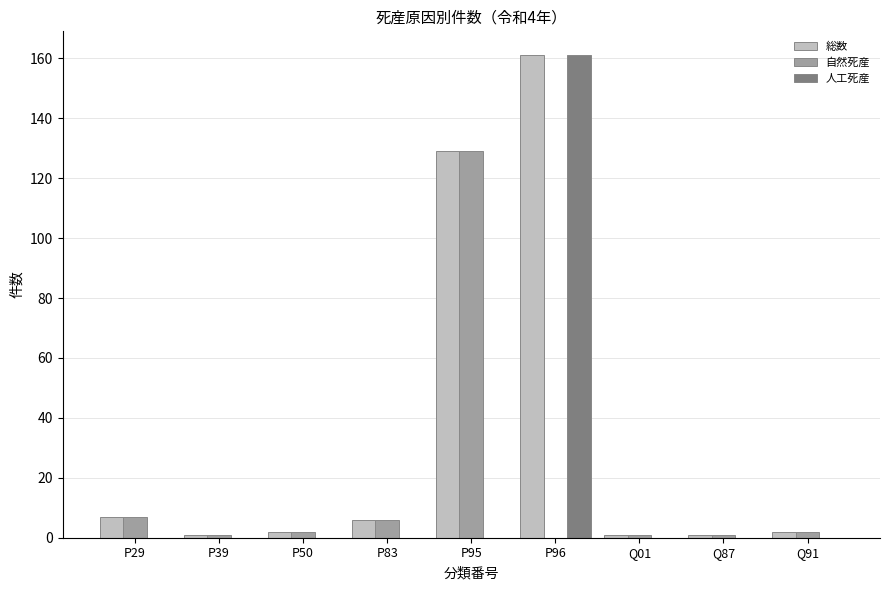

Is it true that 人工死産 equals 0 at Q87?

True